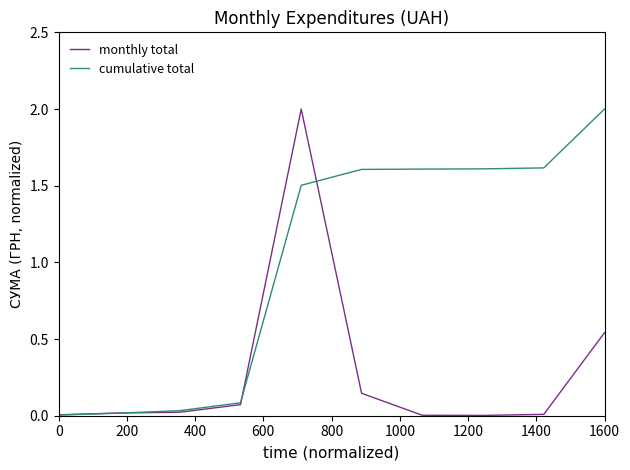

True or false: monthly total and cumulative total intersect in this chart.

True